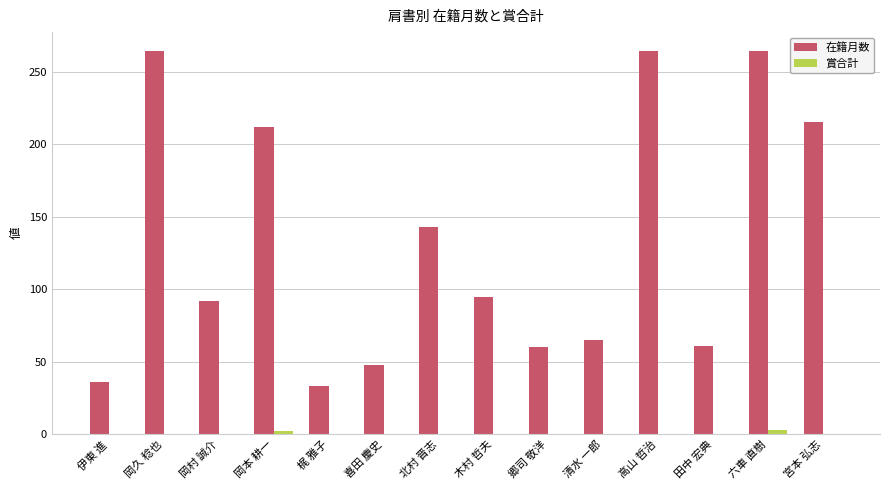

What is the greatest value displayed?

264